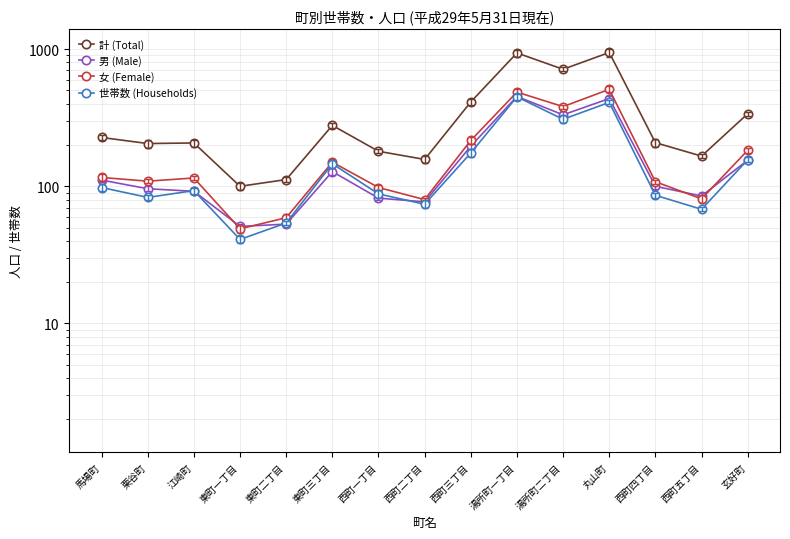

What is the greatest value displayed?

945